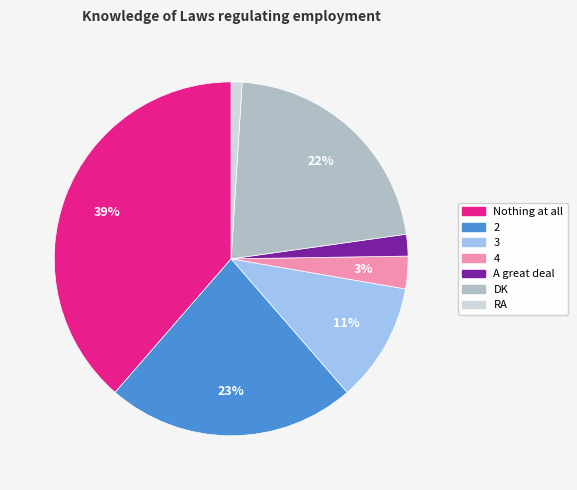

To the nearest percent, what is the average slice percentage?

14%